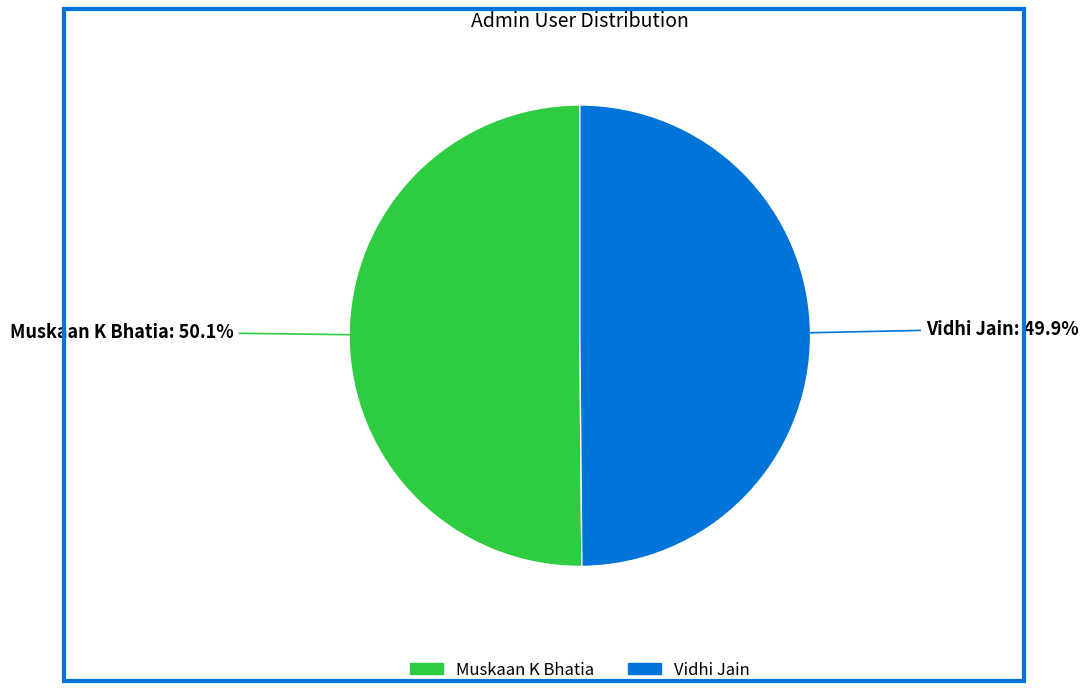

Does any single category account for the majority?

Yes